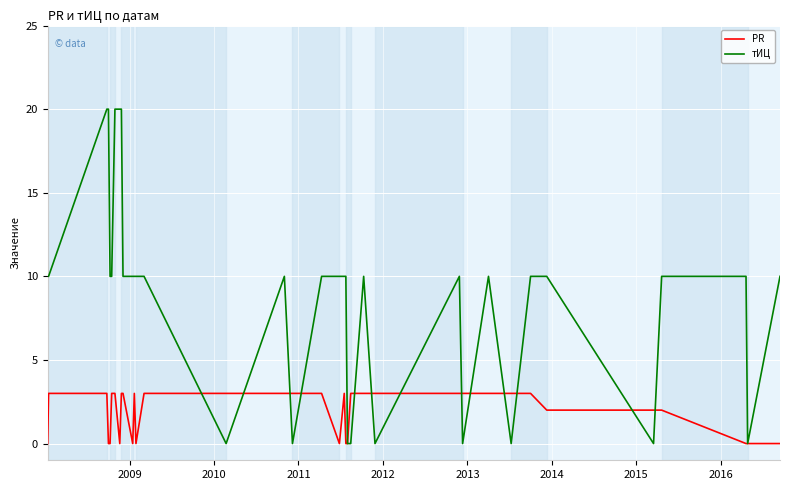

Which series has the widest spread of values?

тИЦ